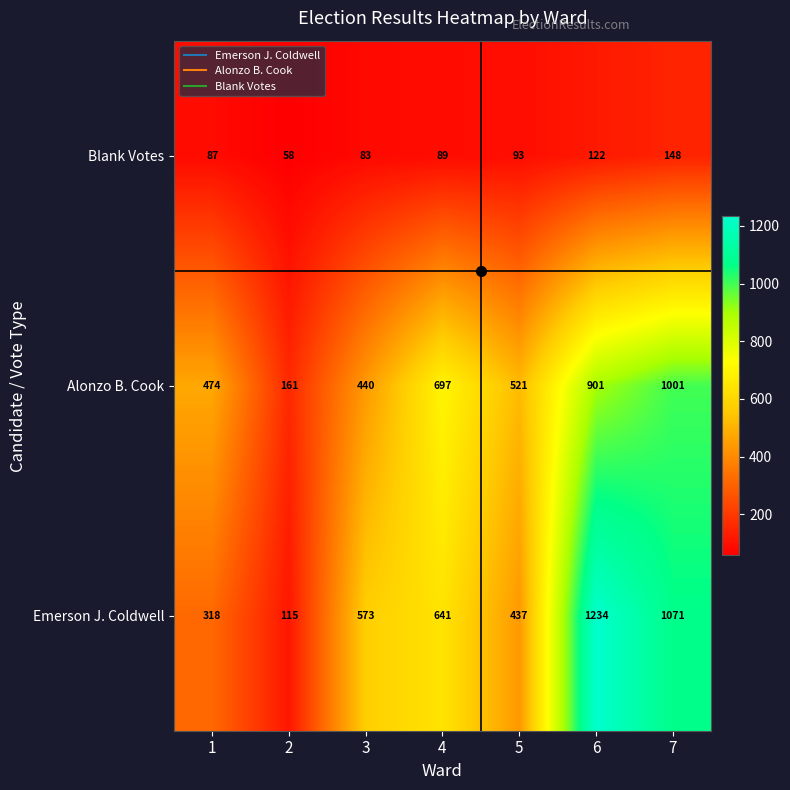

Rank the series at 6 from highest to lowest value.

Emerson J. Coldwell, Alonzo B. Cook, Blank Votes